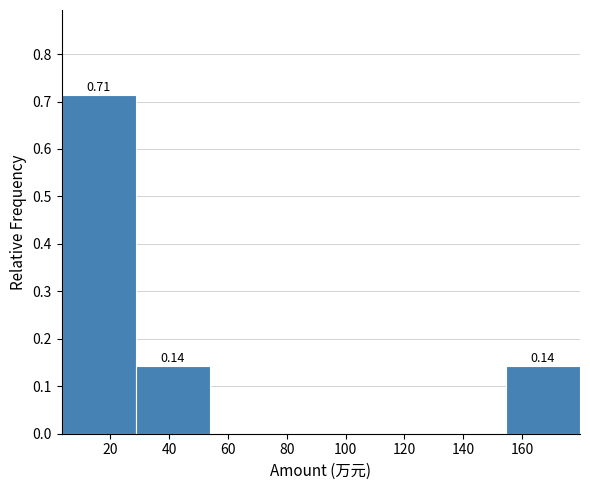

Which range on the x-axis has the tallest bar?

4 to 28